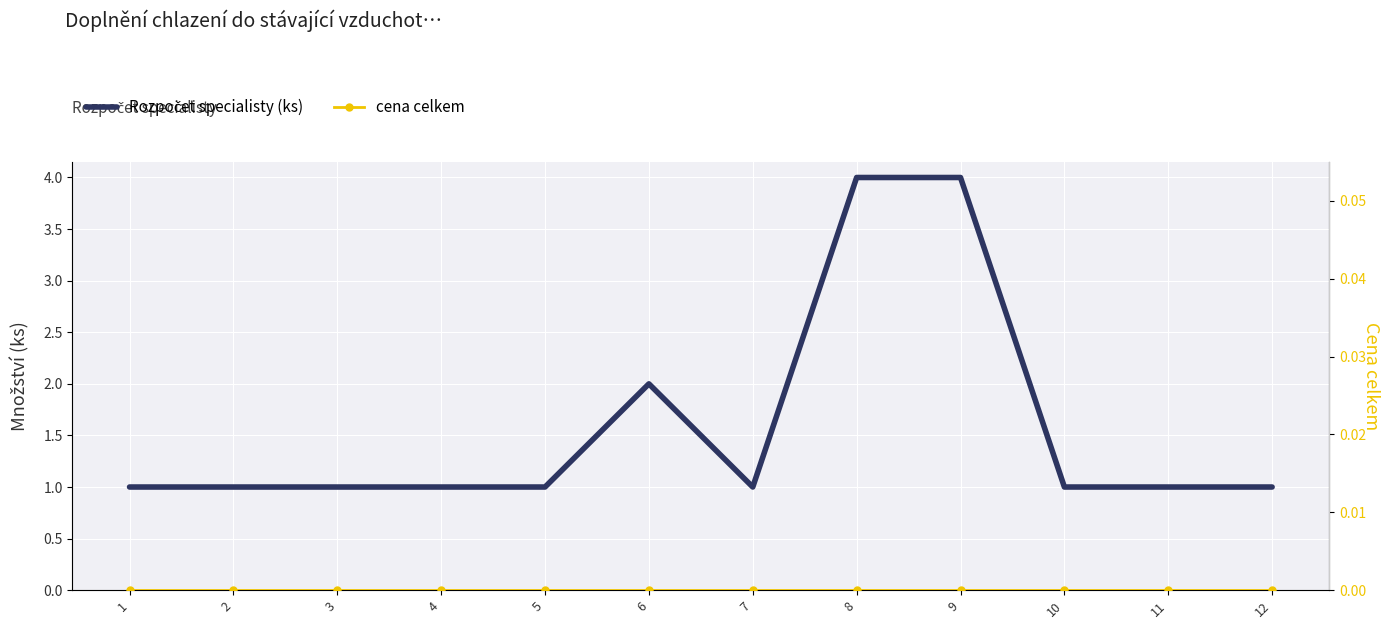

Which category has the lowest value across all series?

1